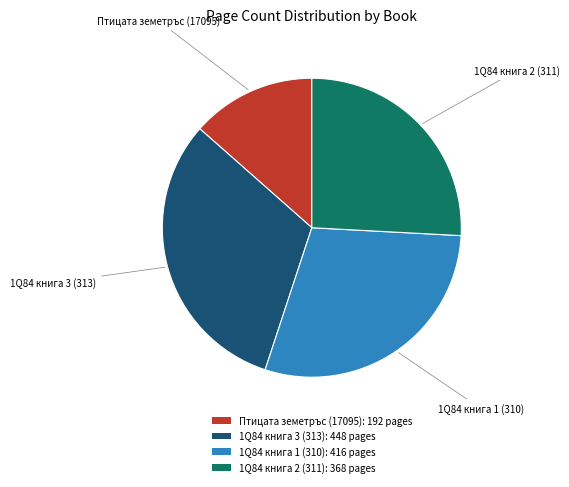

Does any single category account for the majority?

No